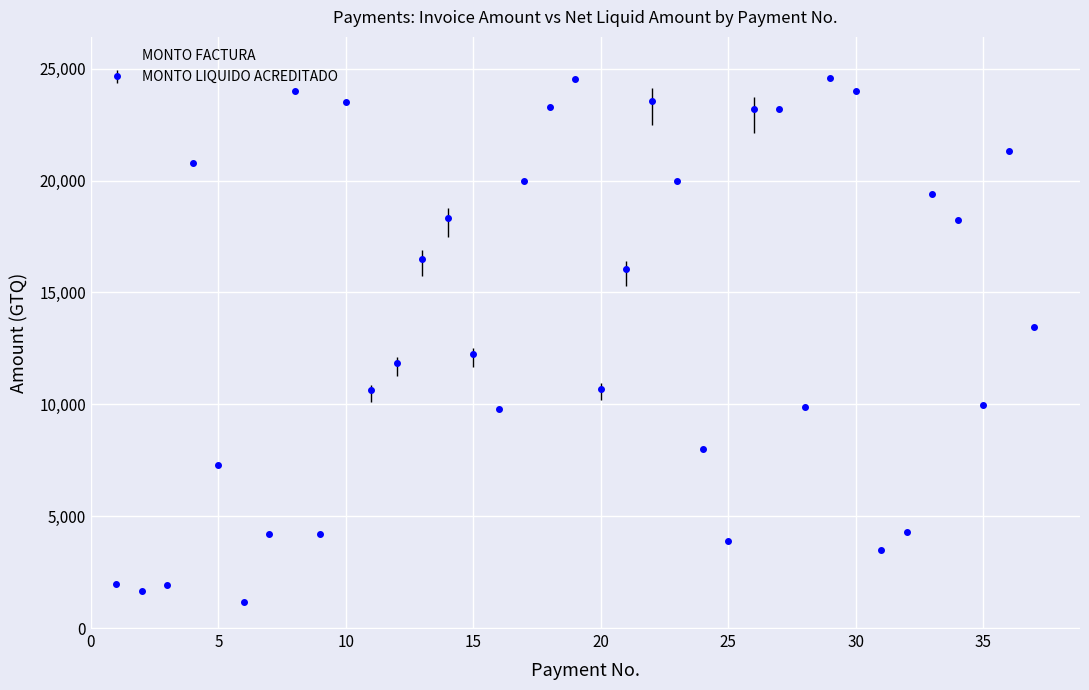

How many interior local peaks (higher than both neighbors) does the data have?

10